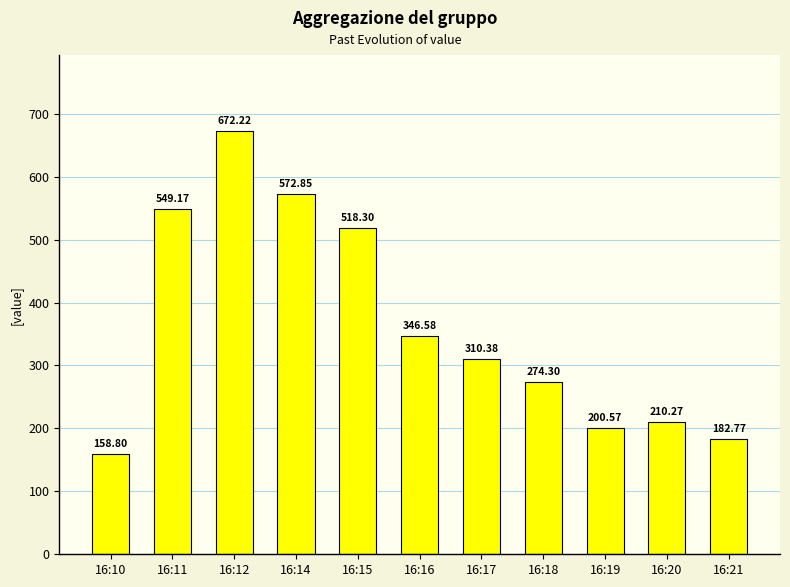

List the labels in order of value, largest first.

16:12, 16:14, 16:11, 16:15, 16:16, 16:17, 16:18, 16:20, 16:19, 16:21, 16:10